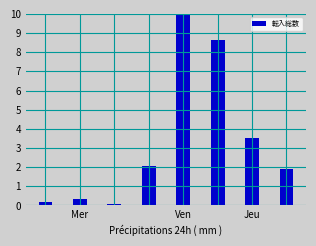

What is the maximum value shown in the chart?

10.0